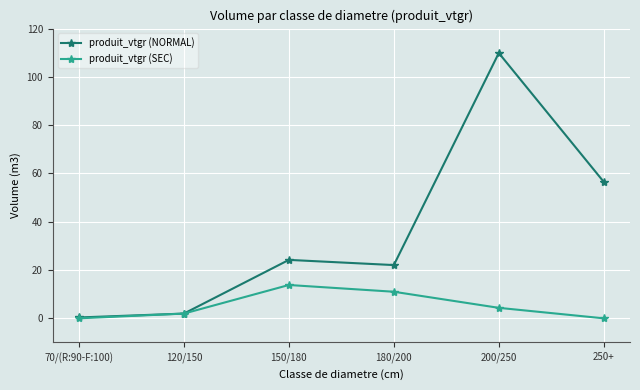

What is the difference between the produit_vtgr (NORMAL) values at 180/200 and 250+?

34.5